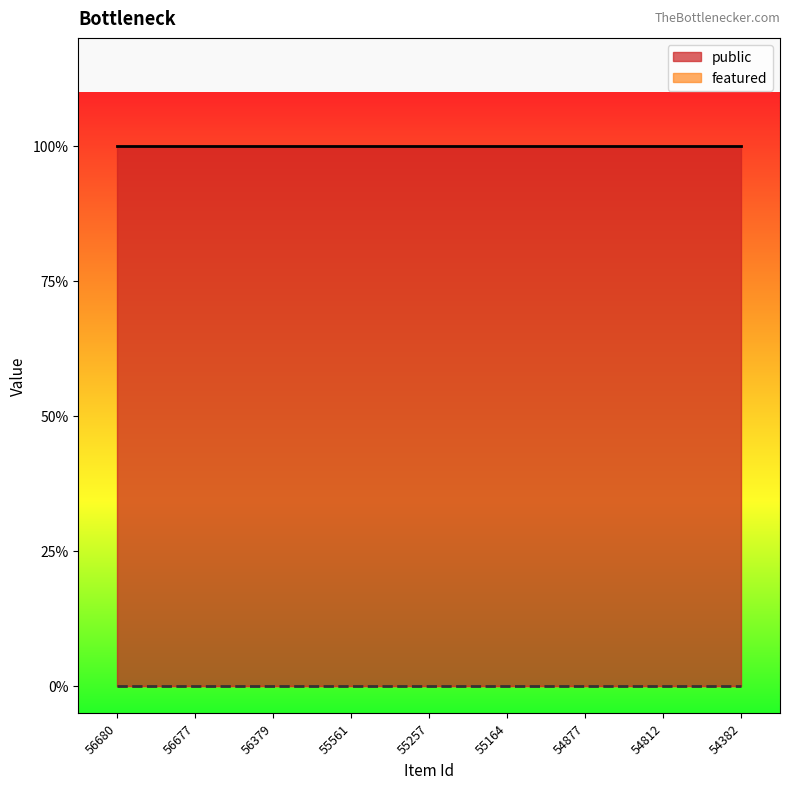

At how many categories does at least one series exceed 0?

9